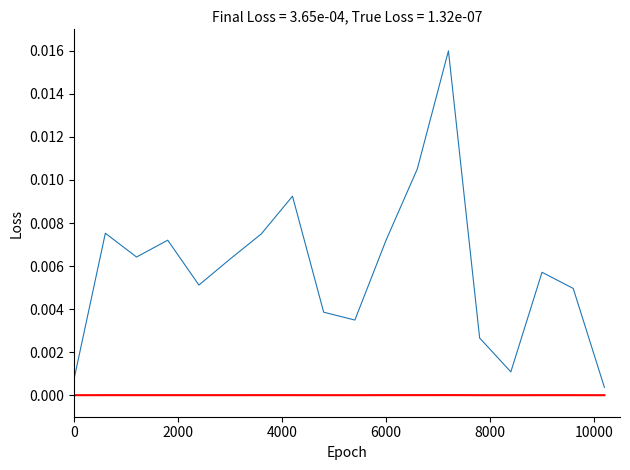

The value of dodatki at 6000 is 0.0. True or false?

True